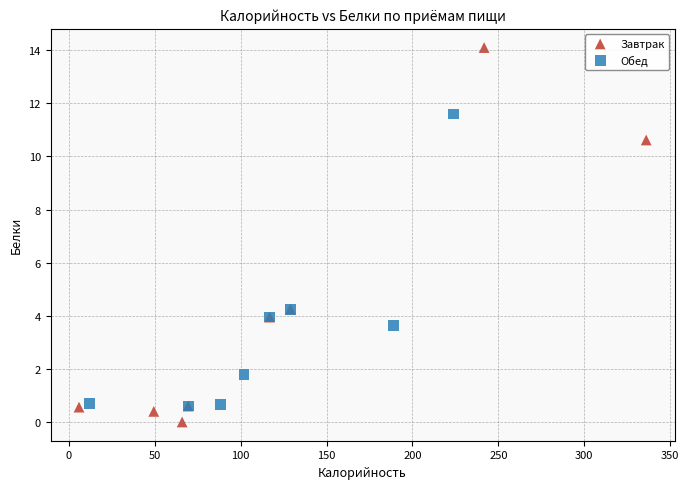

Which series has the widest spread of Y values?

Завтрак